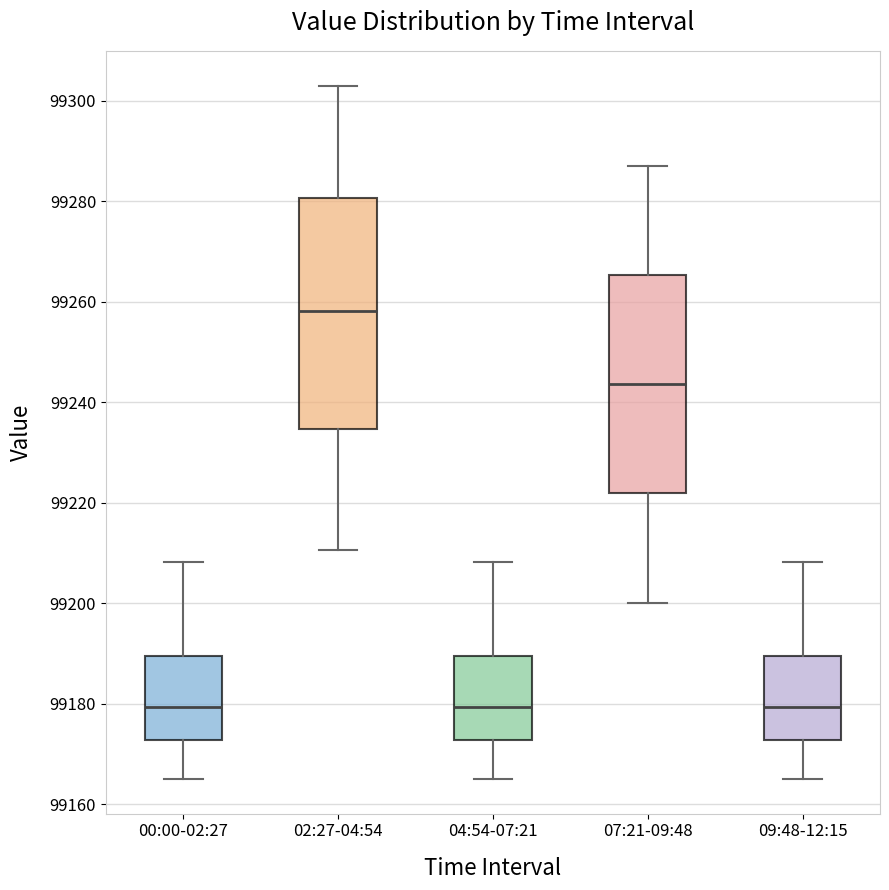

Which box is the tallest, from its lower edge to its upper edge?

02:27-04:54